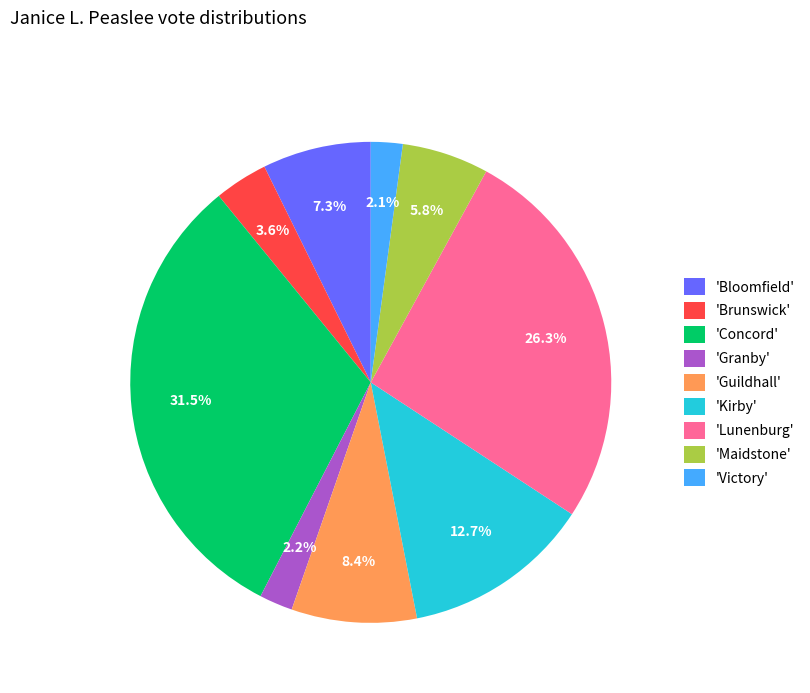

Approximately how many times larger is the value at 'Kirby' compared to 'Concord'?

0.4